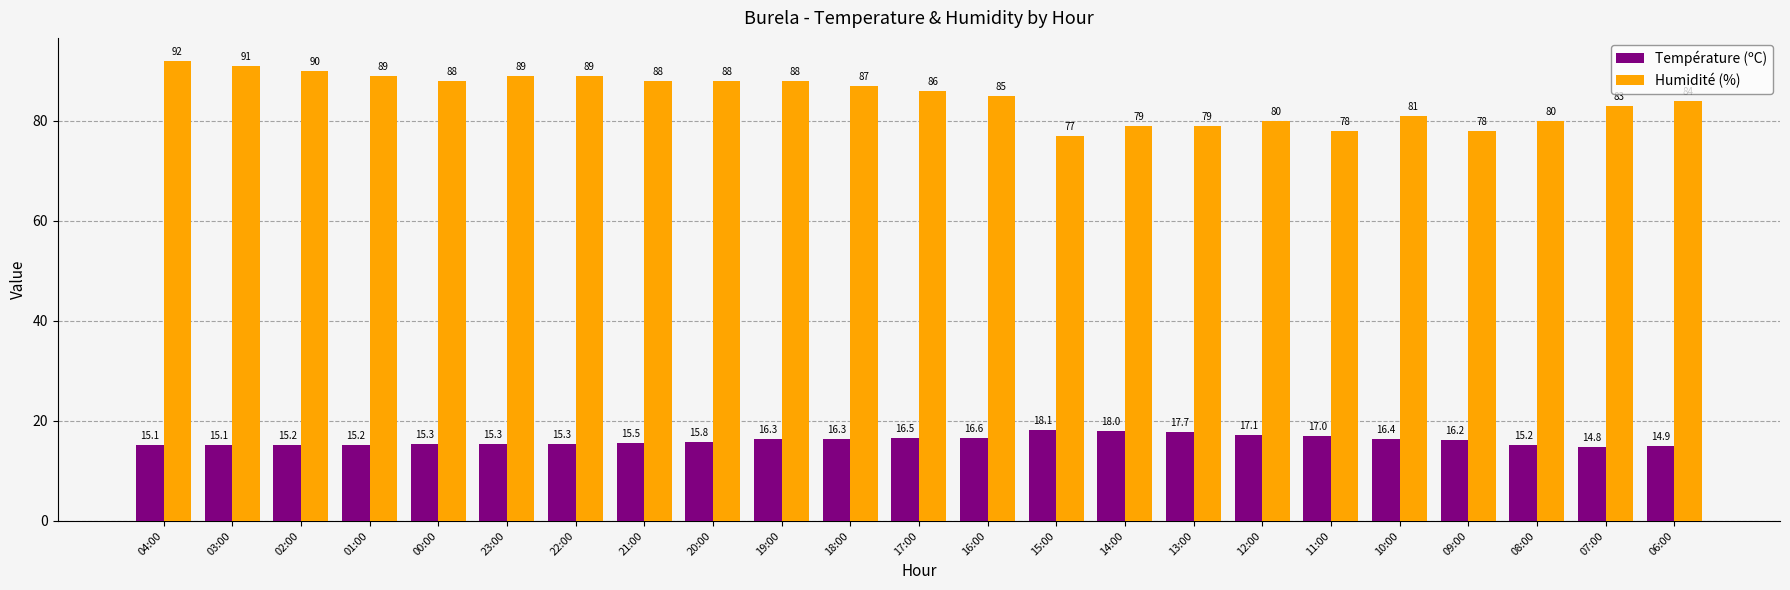

Reading right to left, list all the values displayed in this chart.

Température (ºC): 14.9	14.8	15.2	16.2	16.4	17.0	17.1	17.7	18.0	18.1	16.6	16.5	16.3	16.3	15.8	15.5	15.3	15.3	15.3	15.2	15.2	15.1	15.1
Humidité (%): 84.0	83.0	80.0	78.0	81.0	78.0	80.0	79.0	79.0	77.0	85.0	86.0	87.0	88.0	88.0	88.0	89.0	89.0	88.0	89.0	90.0	91.0	92.0